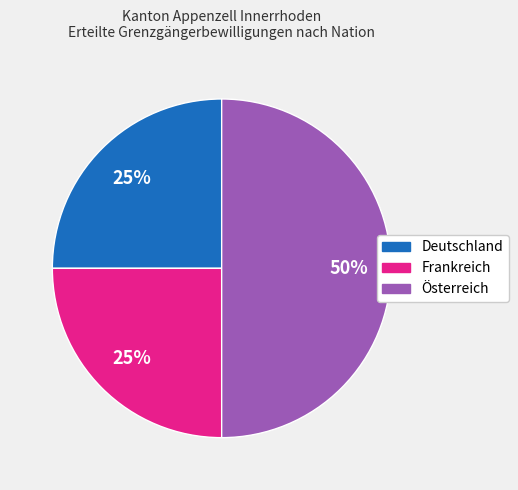

Which slice is the largest?

Österreich